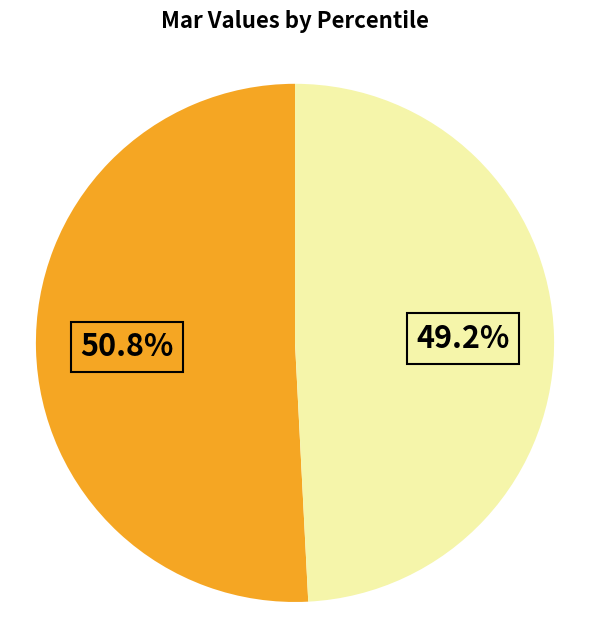

To the nearest percent, what is the average slice percentage?

50%